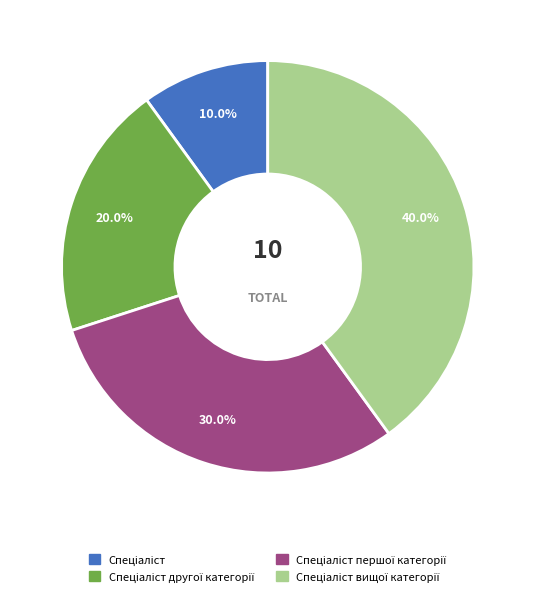

Does any single category account for the majority?

No